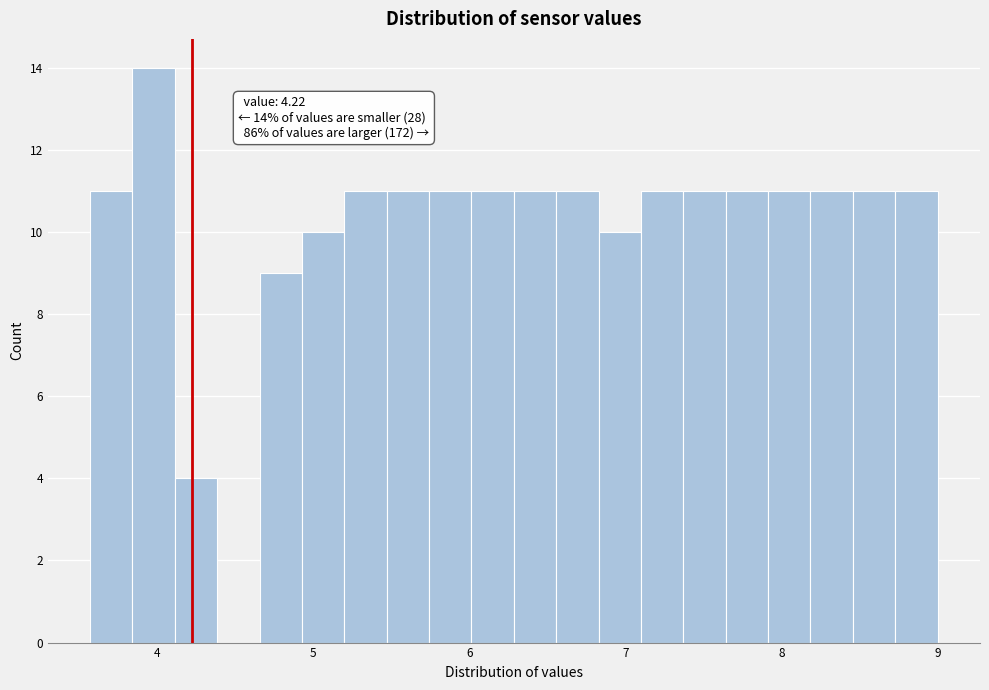

Read against the x-axis, roughly where is the centre of the tallest bar?

4.0